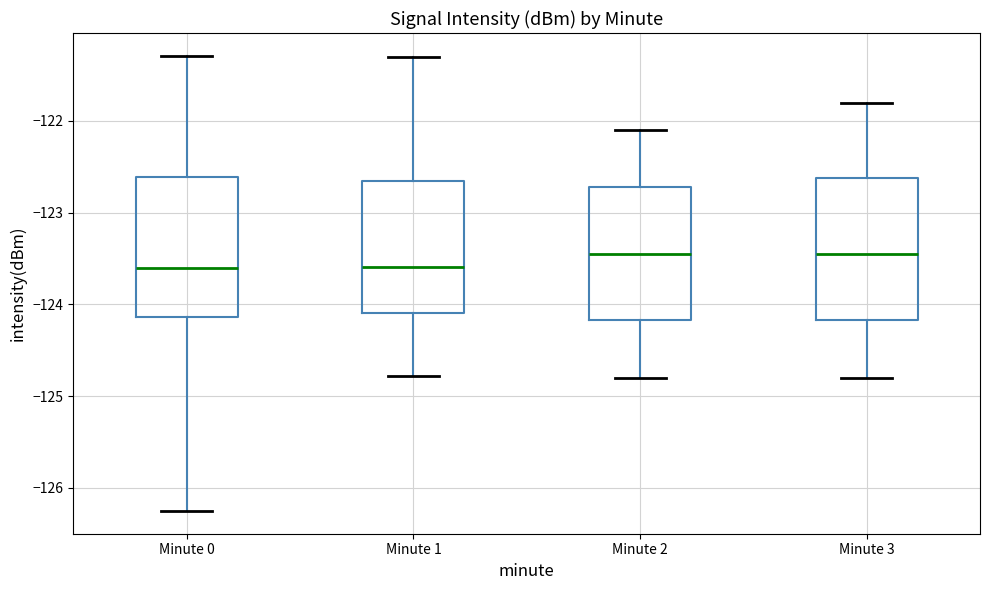

Reading left to right, transcribe this box plot: for each box, give where its median line is, the range the box spans, and where its two whiskers end, as read against the y-axis. The values are not printed on the chart, so give them approximately, as read against the axis.

Minute 0: median -123.6, box -124.1 to -122.6, whiskers -126.3 to -121.3
Minute 1: median -123.6, box -124.1 to -122.6, whiskers -124.8 to -121.3
Minute 2: median -123.4, box -124.2 to -122.7, whiskers -124.8 to -122.1
Minute 3: median -123.4, box -124.2 to -122.6, whiskers -124.8 to -121.8